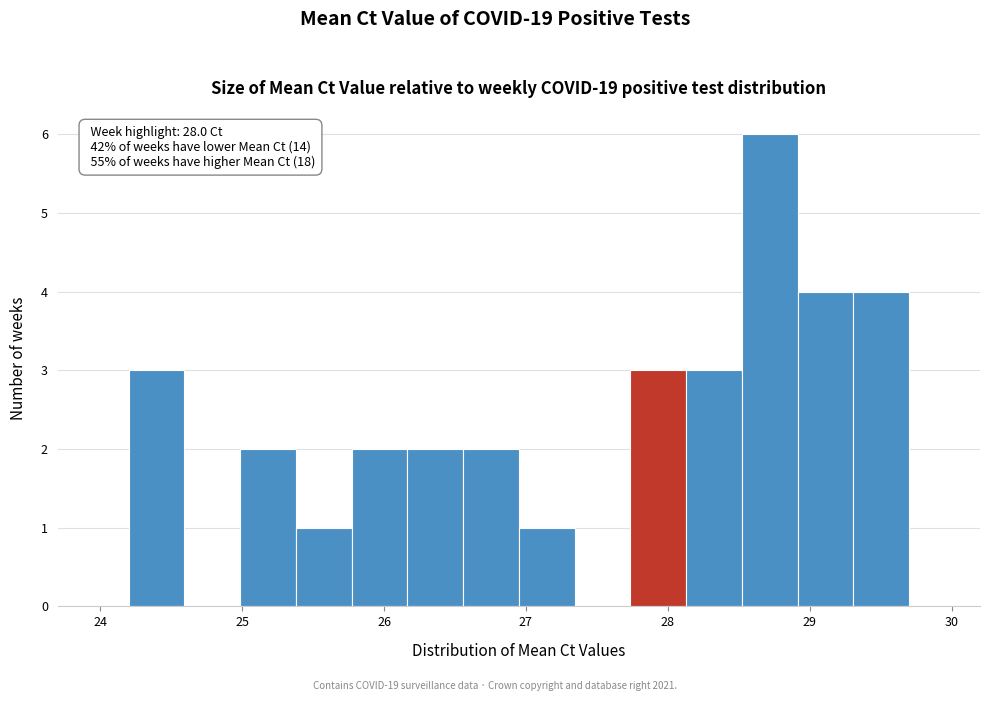

Around what value on the x-axis is the tallest bar? Give the approximate position of its centre, as read against the axis.

28.7